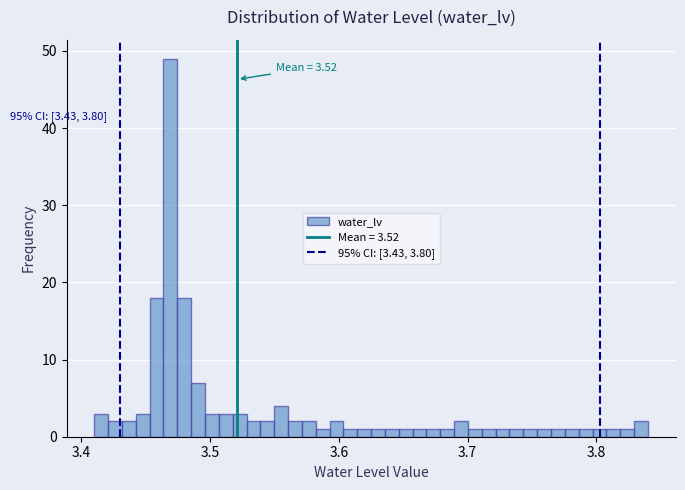

Read against the x-axis, roughly where is the centre of the tallest bar?

3.47